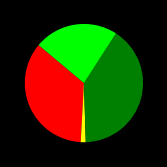

Count the number of slices in the pie.

4